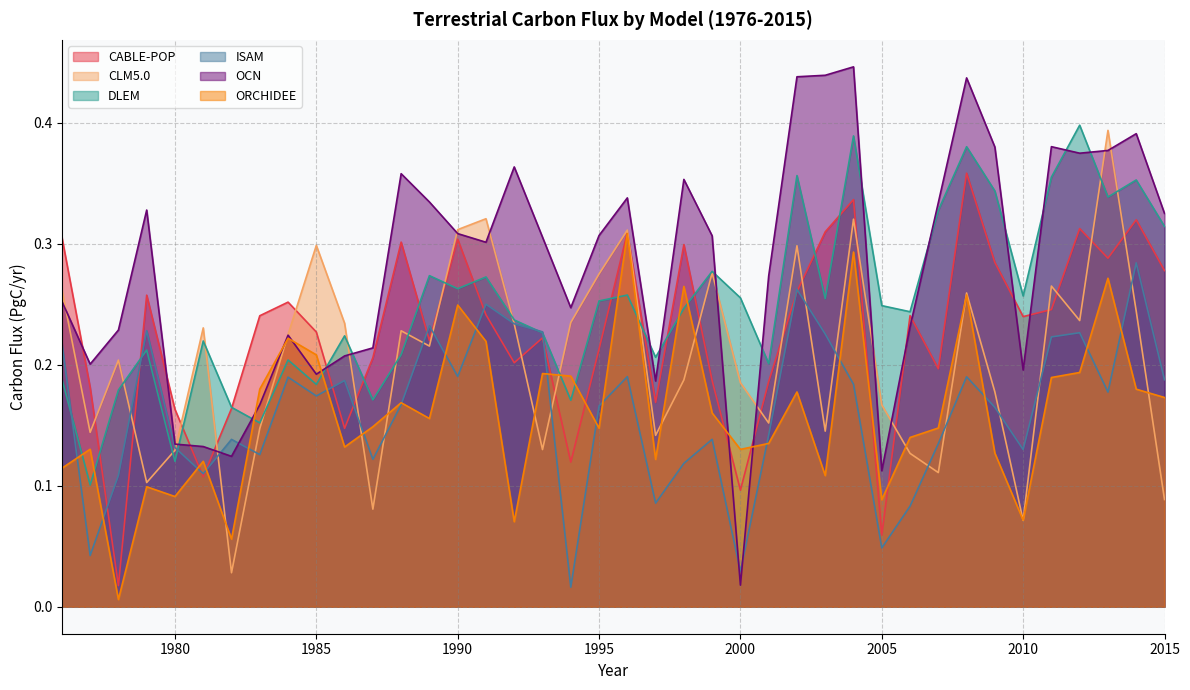

List the labels in order of OCN value, largest first.

2004, 2003, 2002, 2008, 2014, 2011, 2009, 2013, 2012, 1992, 1988, 1998, 1996, 1989, 2007, 1979, 2015, 1990, 1995, 1999, 1993, 1991, 2001, 1976, 1994, 2006, 1978, 1984, 1987, 1986, 1977, 2010, 1985, 1997, 1983, 1980, 1981, 1982, 2005, 2000